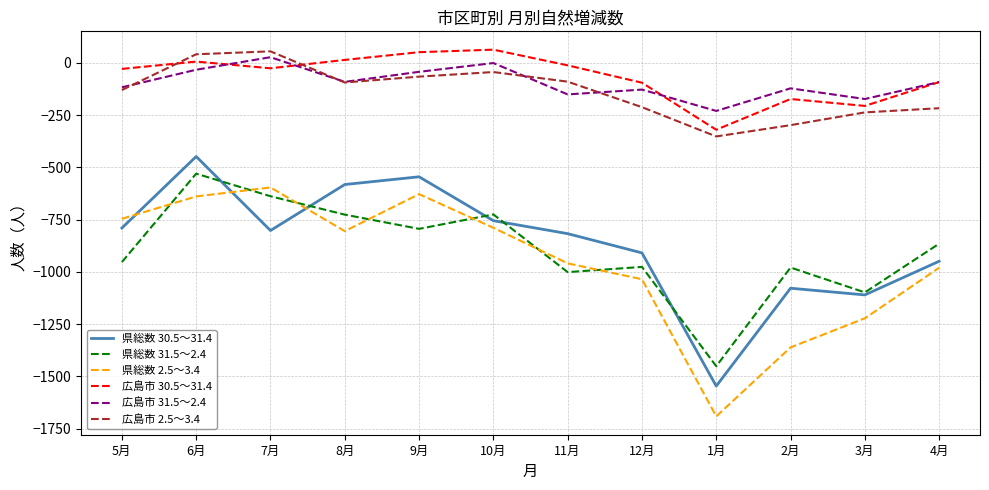

In 県総数 2.5～3.4, how many points are lower than both neighbors (excluding endpoints)?

2